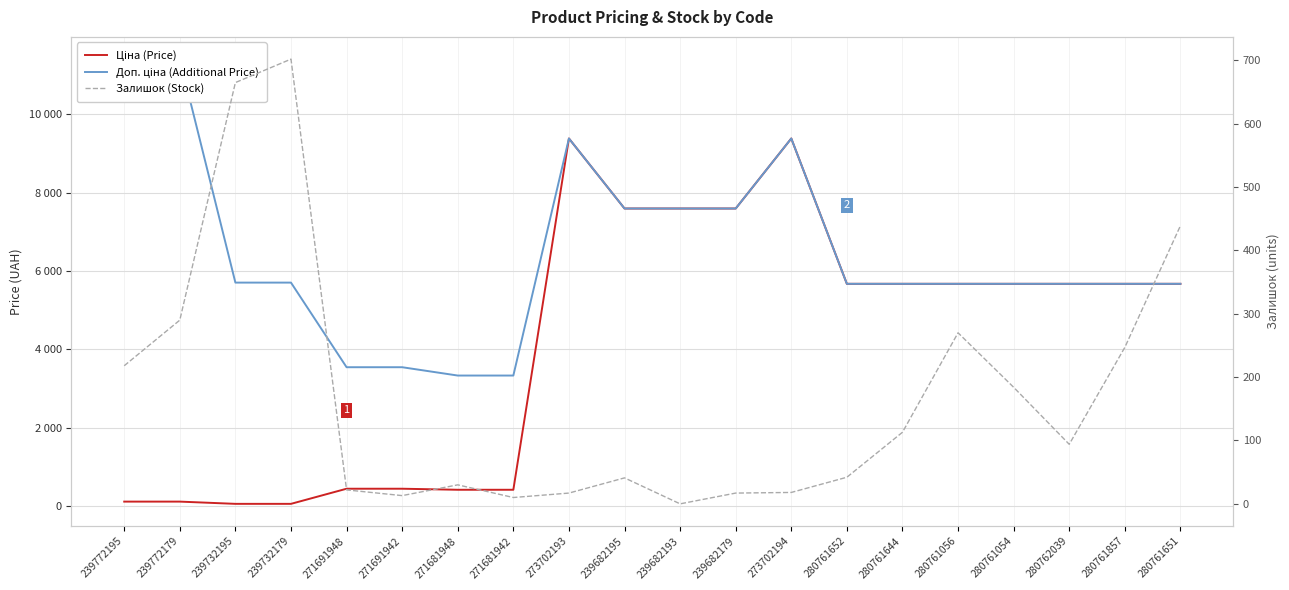

What is the highest value of the Доп. ціна (Additional Price) series?

11410.0